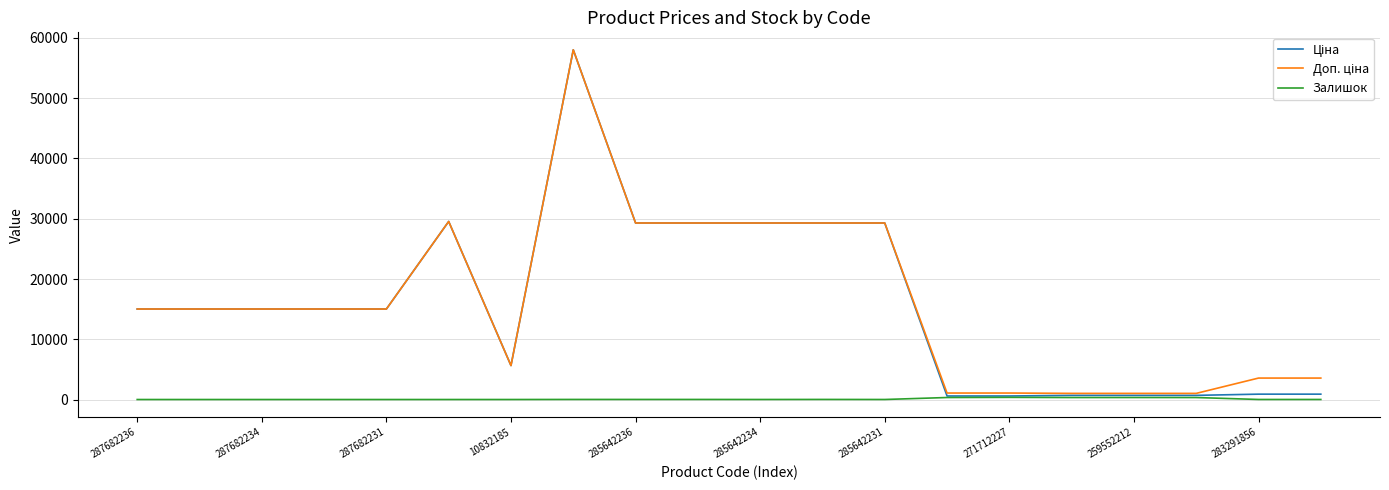

What is the maximum value shown in the chart?

58037.0